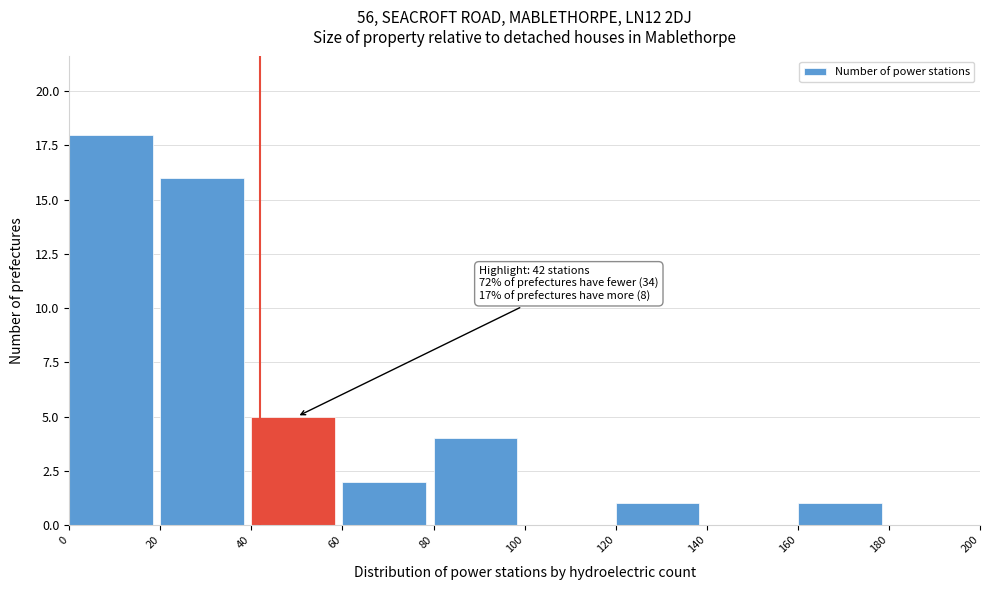

Over which range of the x-axis is the bar tallest?

0 to 20